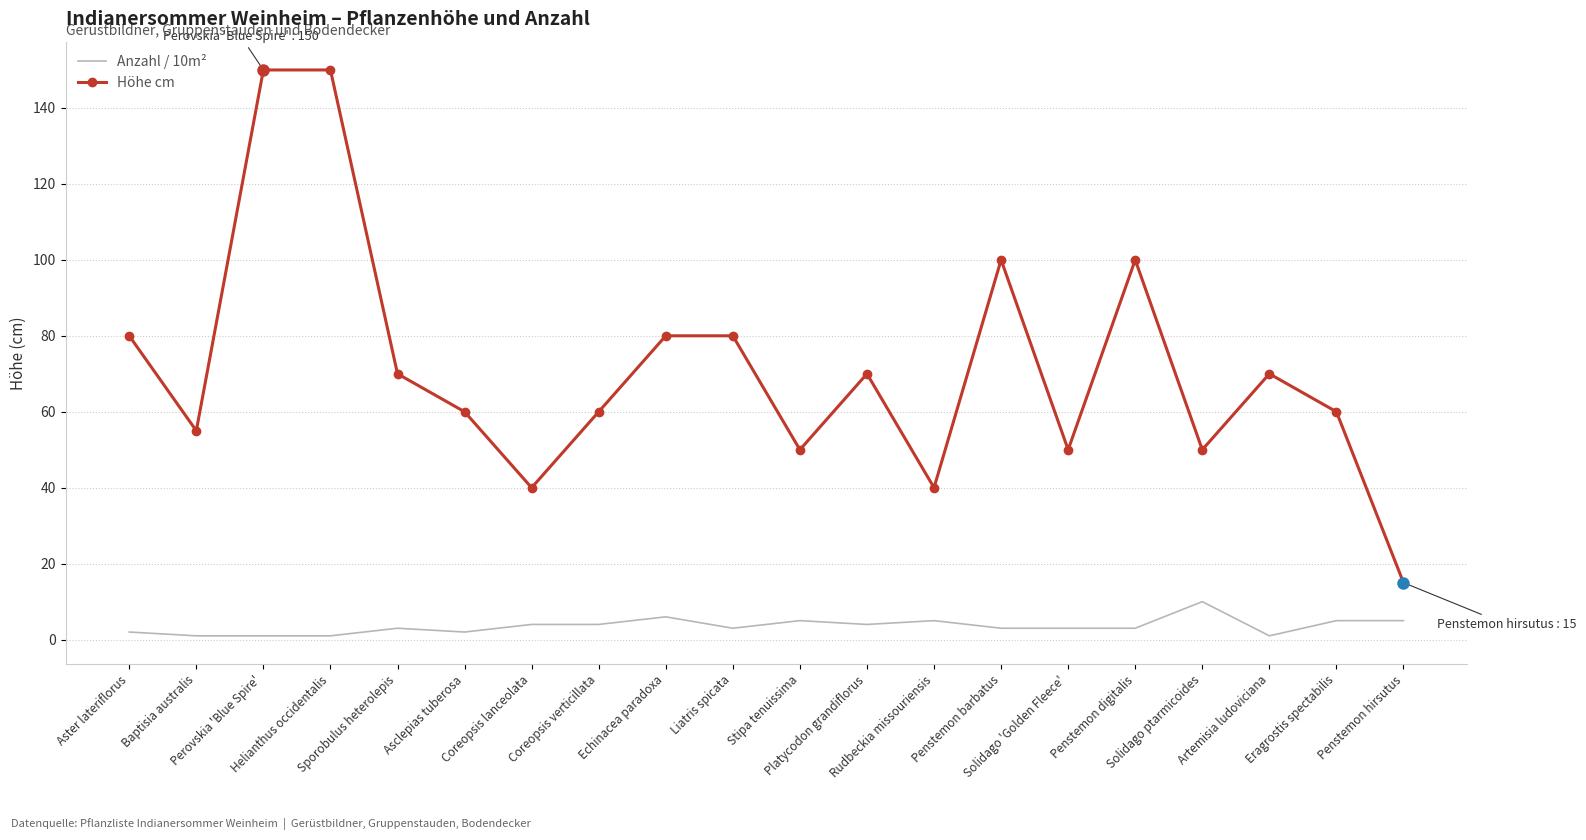

Reading left to right, transcribe all the data shown in this chart.

Anzahl / 10m²: 2	1	1	1	3	2	4	4	6	3	5	4	5	3	3	3	10	1	5	5
Höhe cm: 80	55	150	150	70	60	40	60	80	80	50	70	40	100	50	100	50	70	60	15